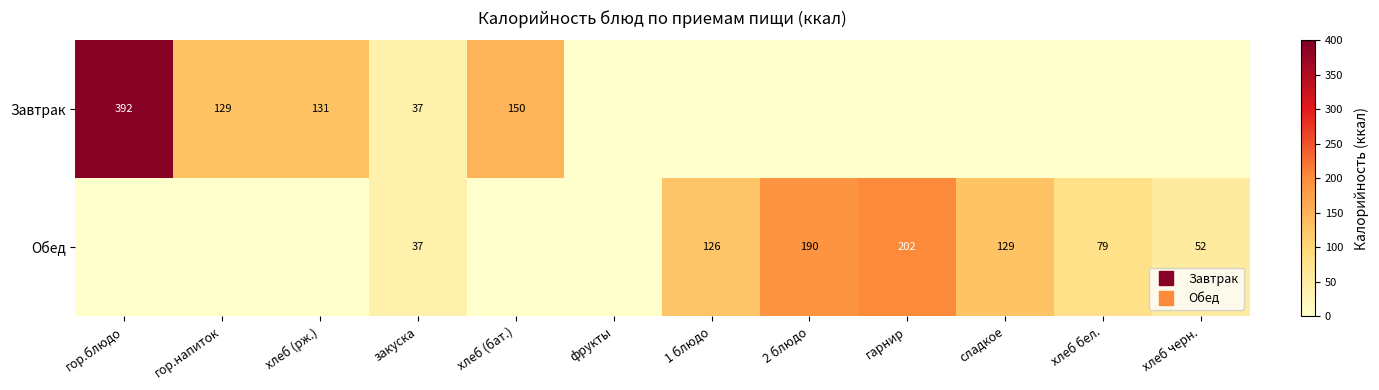

What is the difference between the maximum and minimum values in the Обед series?

202.0